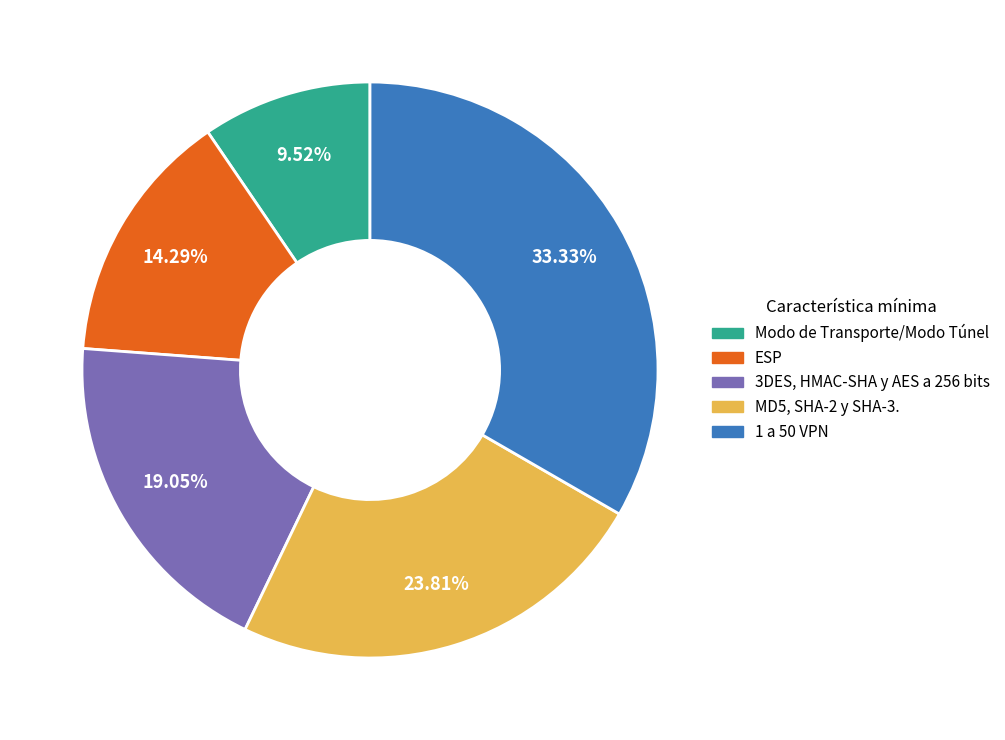

Which has a higher value, 3DES, HMAC-SHA y AES a 256 bits or Modo de Transporte/Modo Túnel?

3DES, HMAC-SHA y AES a 256 bits